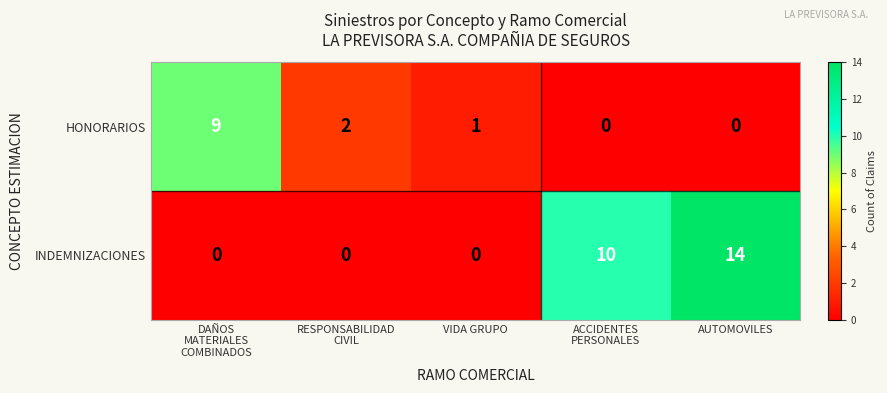

What is the average value of the INDEMNIZACIONES series?

5